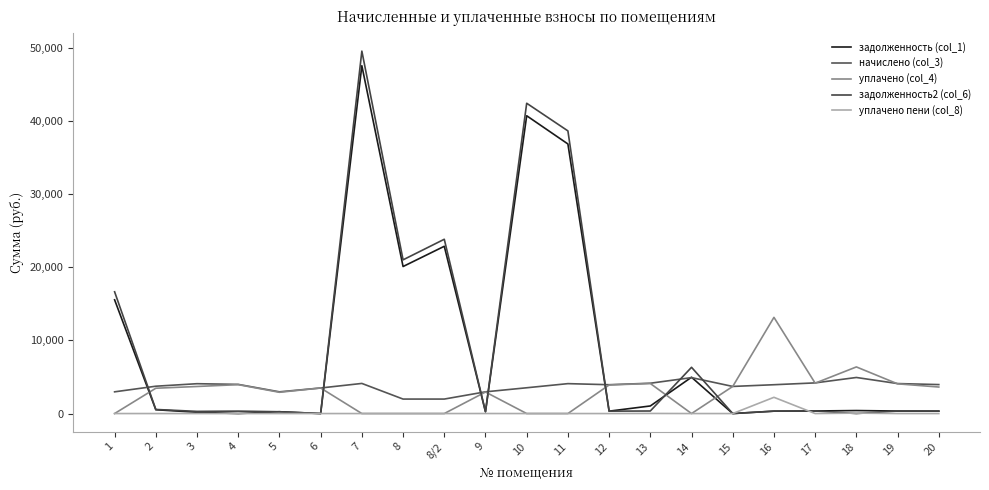

List the labels in order of уплачено (col_4) value, largest first.

16, 18, 17, 13, 19, 4, 12, 15, 3, 20, 6, 2, 9, 5, 1, 7, 8, 8/2, 10, 11, 14